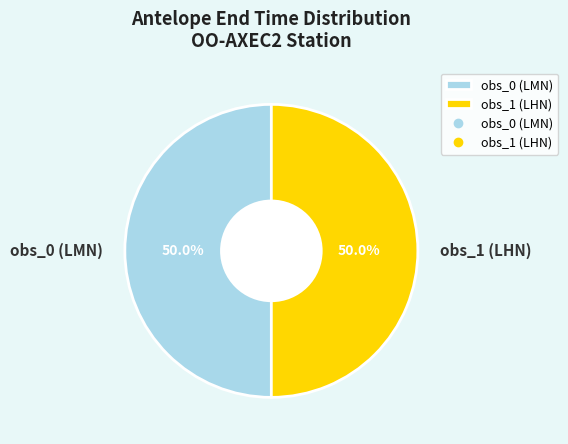

Combined, what portion of the pie is obs_0 (LMN) and obs_1 (LHN)?

100.0%